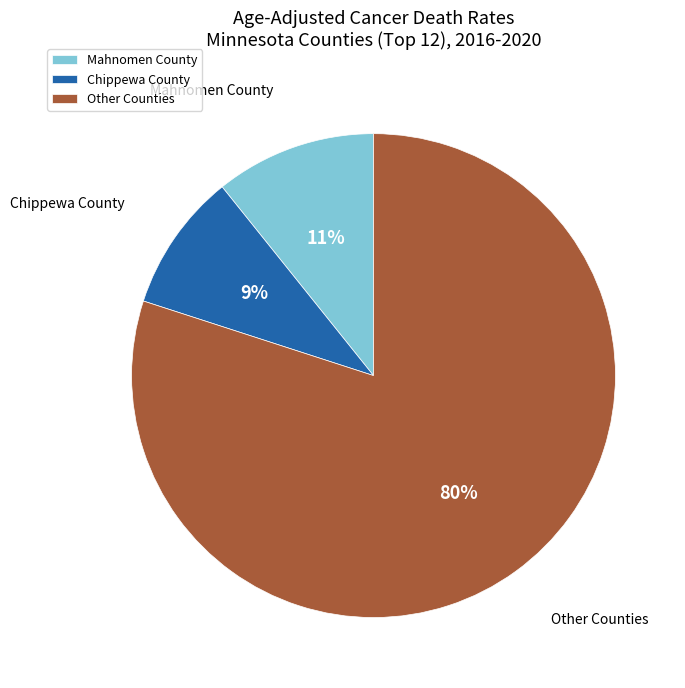

Is there any slice that represents more than half of the pie?

Yes